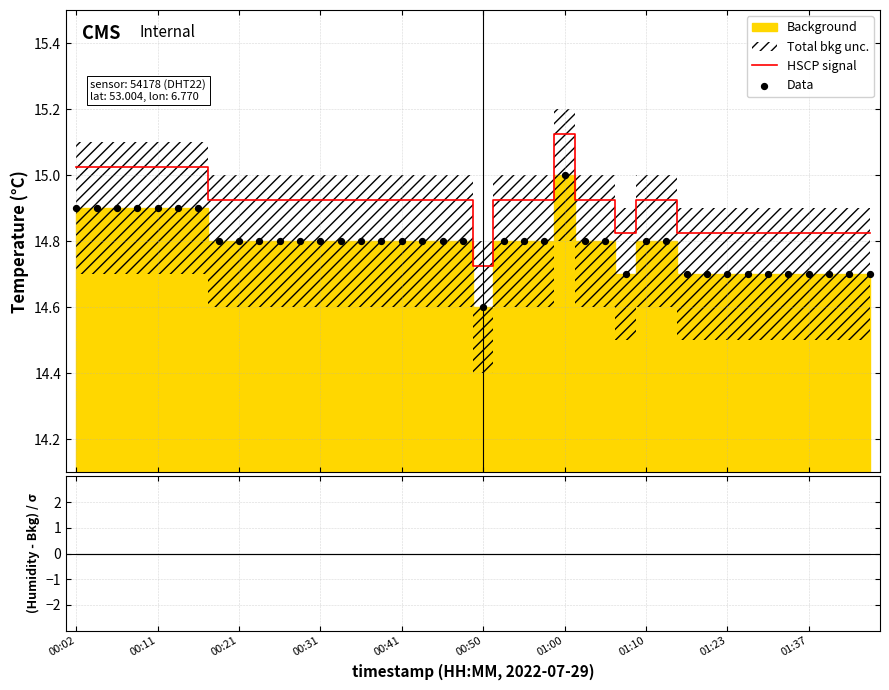

Is the value of HSCP signal at 01:37 greater than the value of Data at 10?

Yes